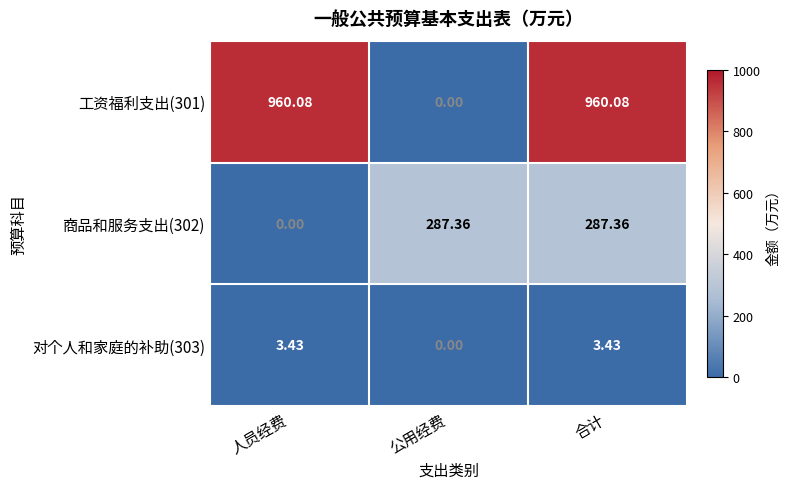

How many series are shown in this chart?

3